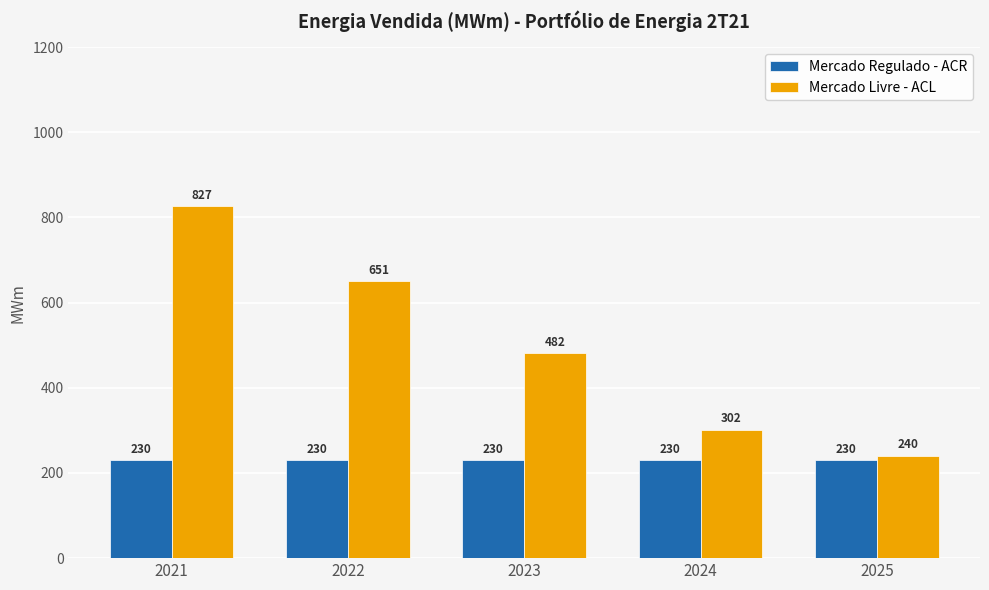

Are the bars grouped side by side (vs. stacked)?

Yes